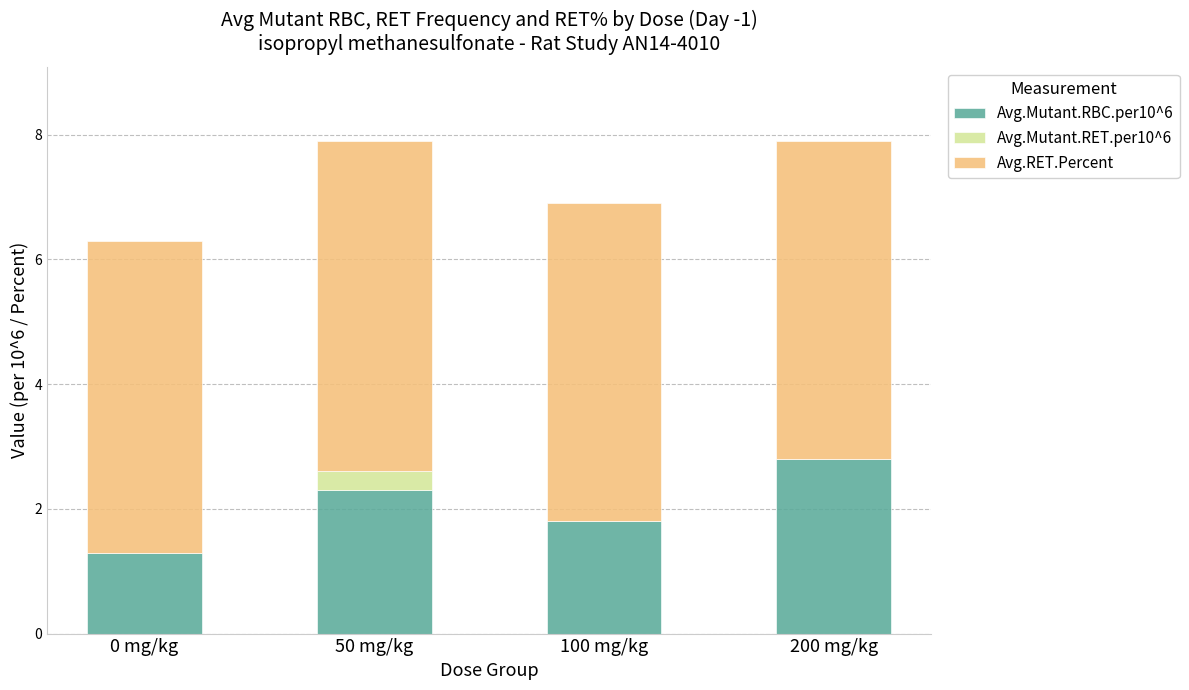

How many values in the Avg.Mutant.RBC.per10^6 series exceed 2?

2